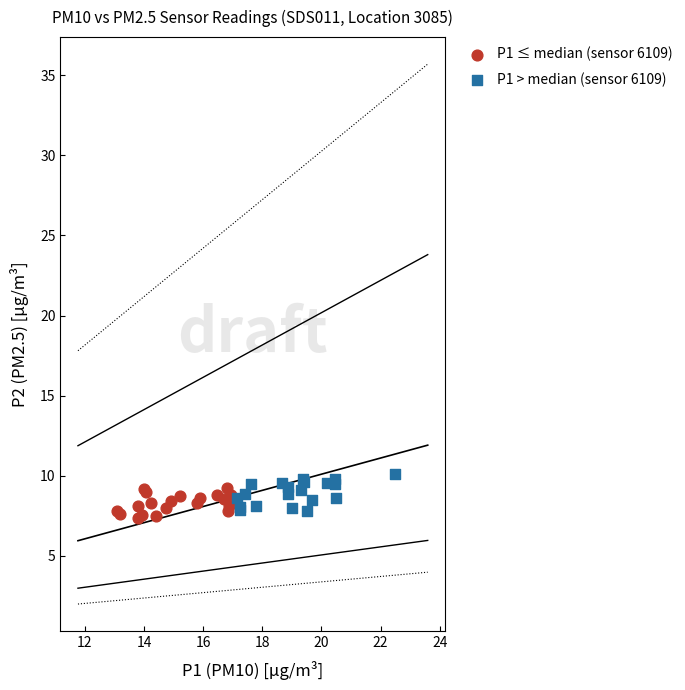

Which series contains the highest Y value?

P1 > median (sensor 6109)